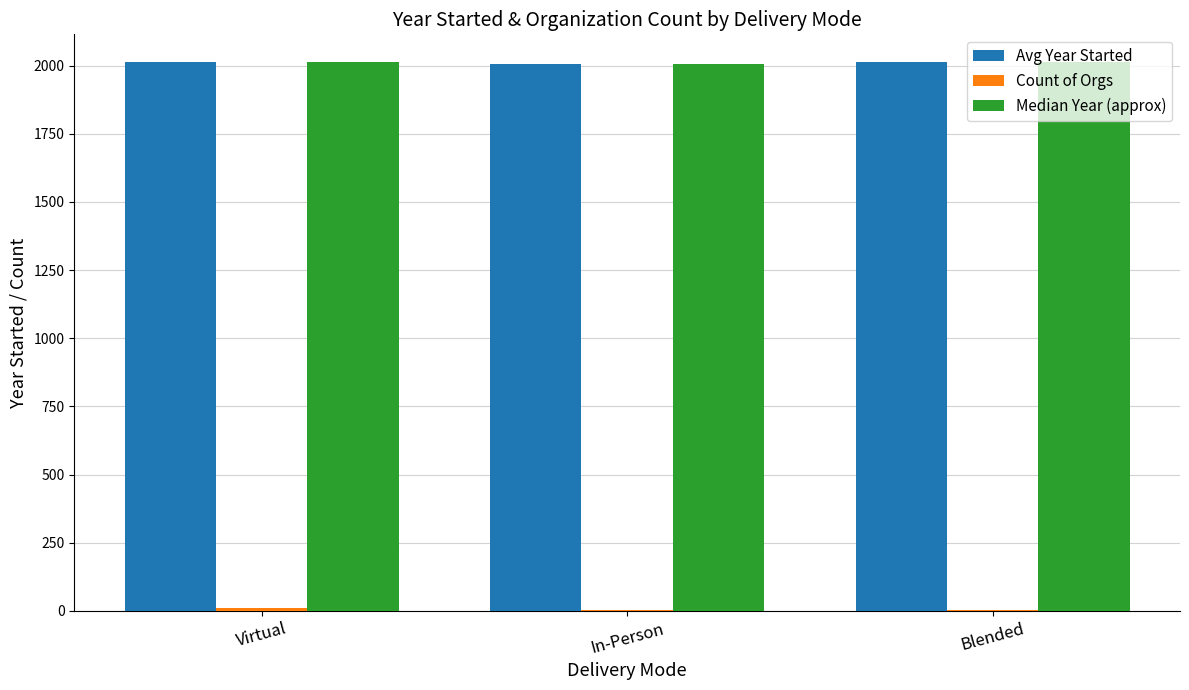

Are the bars grouped side by side (vs. stacked)?

Yes